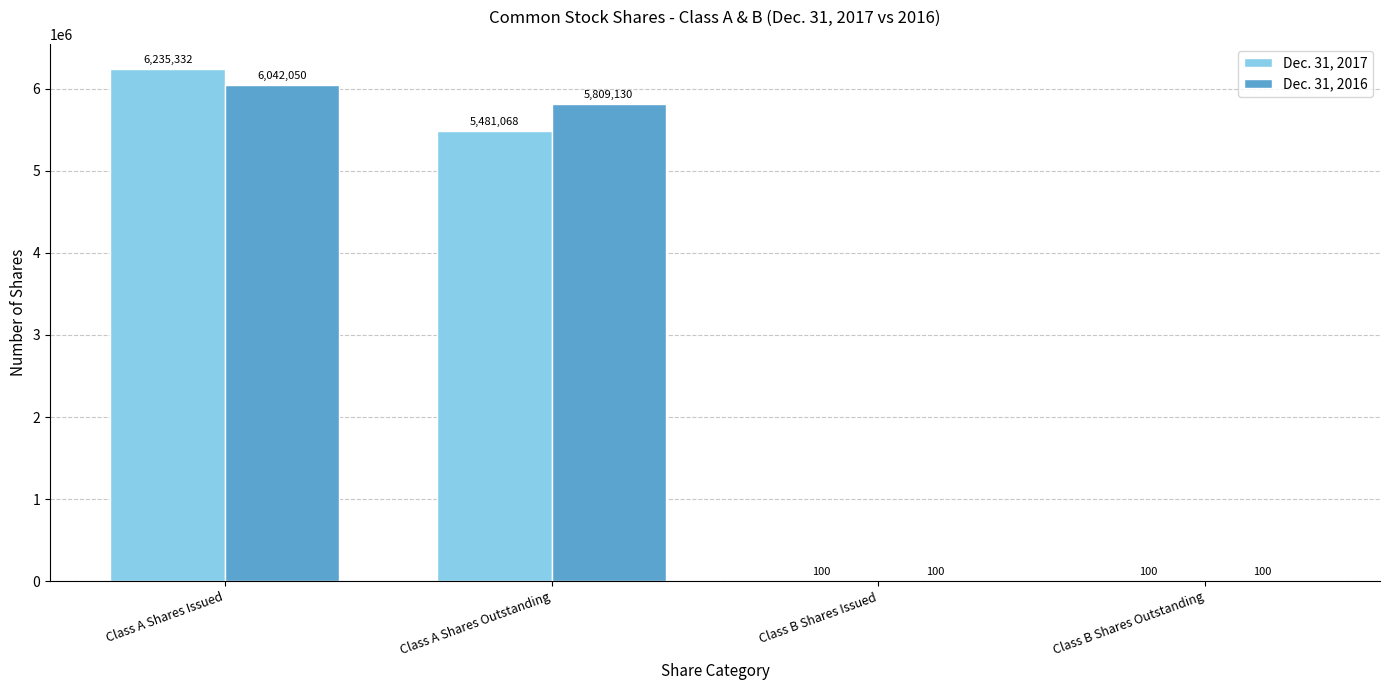

The value of Dec. 31, 2016 at Class A Shares Outstanding is 5809130. True or false?

True